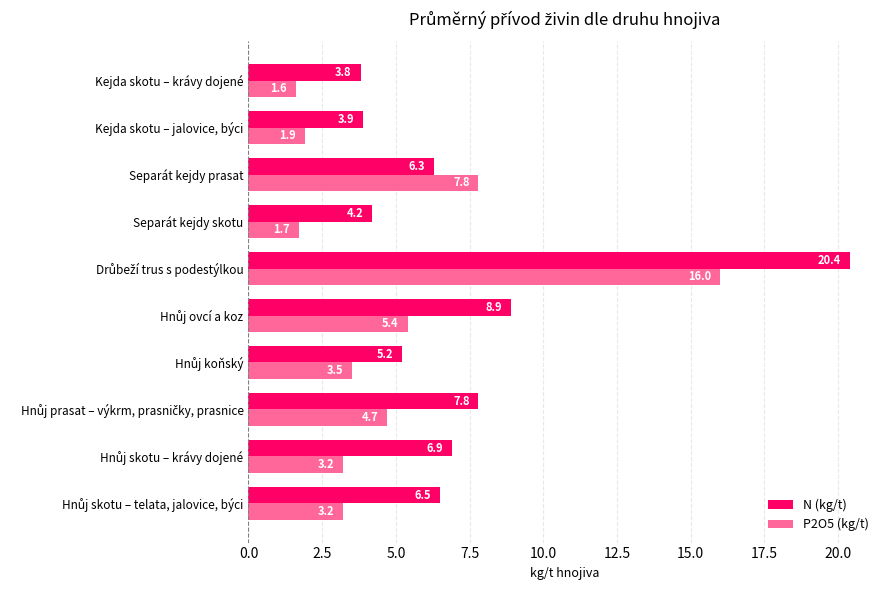

Rank the series by their average value, from highest to lowest.

N (kg/t), P2O5 (kg/t)